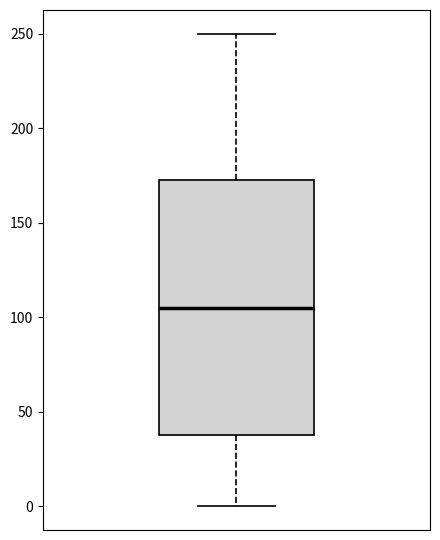

Where is the upper edge of the box on the y-axis? The values are not printed on the chart, so give them approximately, as read against the axis.

175